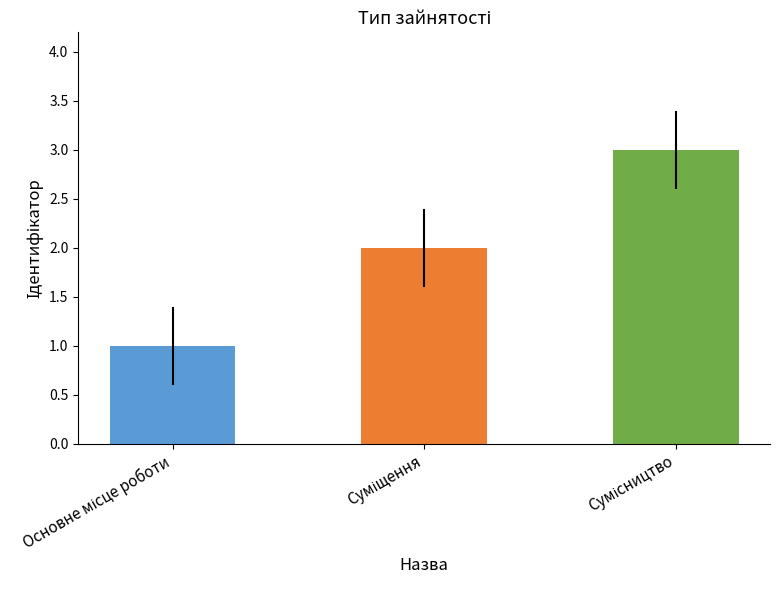

How many data points are less than 2?

1